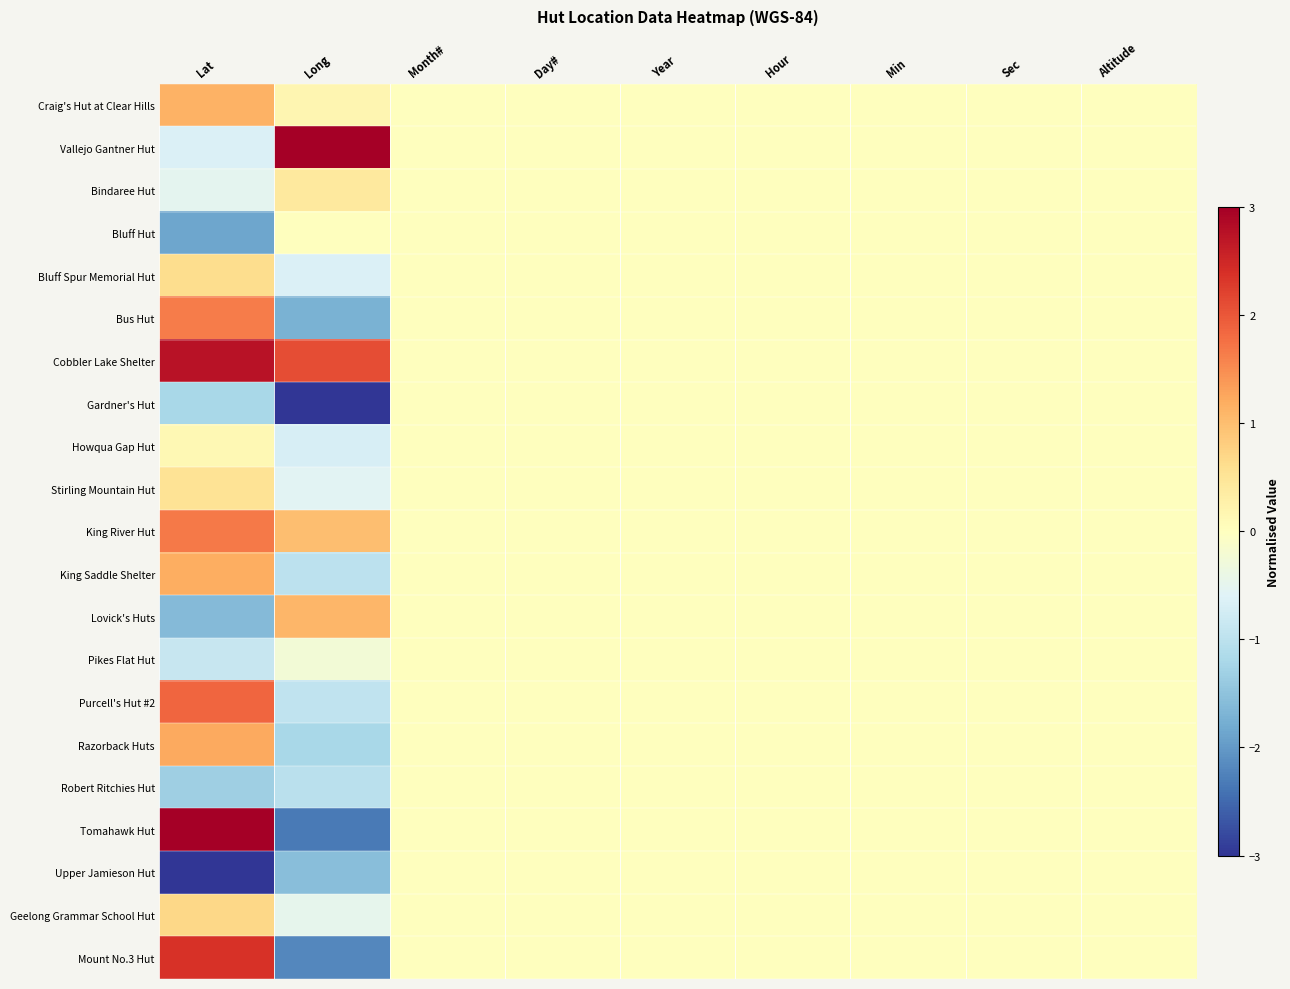

Rank the series by their maximum value, from lowest to highest.

Gardner's Hut, Pikes Flat Hut, Robert Ritchies Hut, Upper Jamieson Hut, Bluff Hut, Howqua Gap Hut, Bindaree Hut, Stirling Mountain Hut, Bluff Spur Memorial Hut, Geelong Grammar School Hut, Lovick's Huts, Craig's Hut at Clear Hills, King Saddle Shelter, Razorback Huts, Bus Hut, King River Hut, Purcell's Hut #2, Mount No.3 Hut, Cobbler Lake Shelter, Vallejo Gantner Hut, Tomahawk Hut